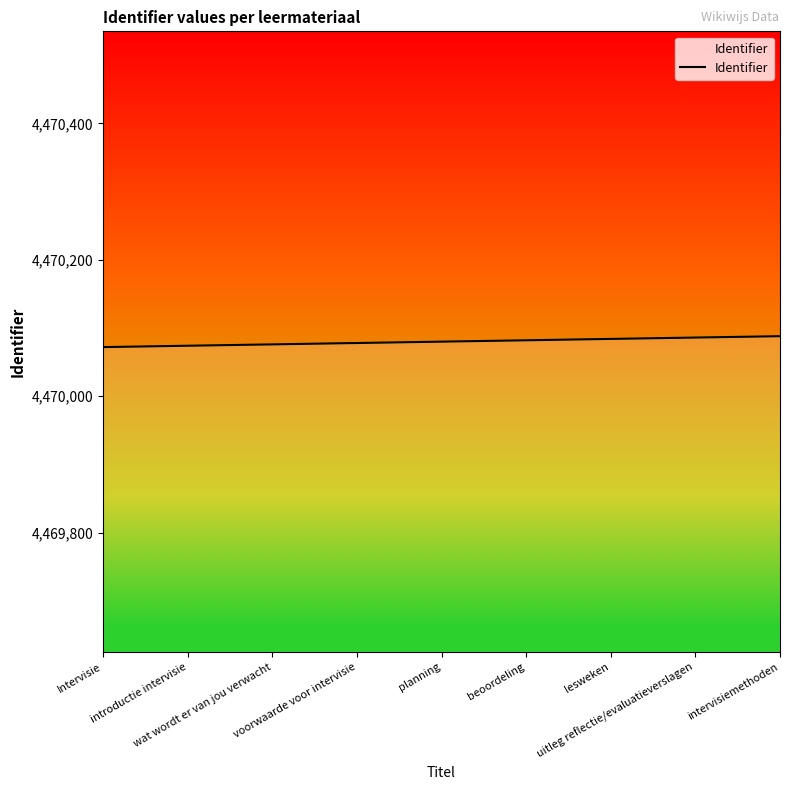

What is the sum of the values at lesweken and beoordeling?

8940166